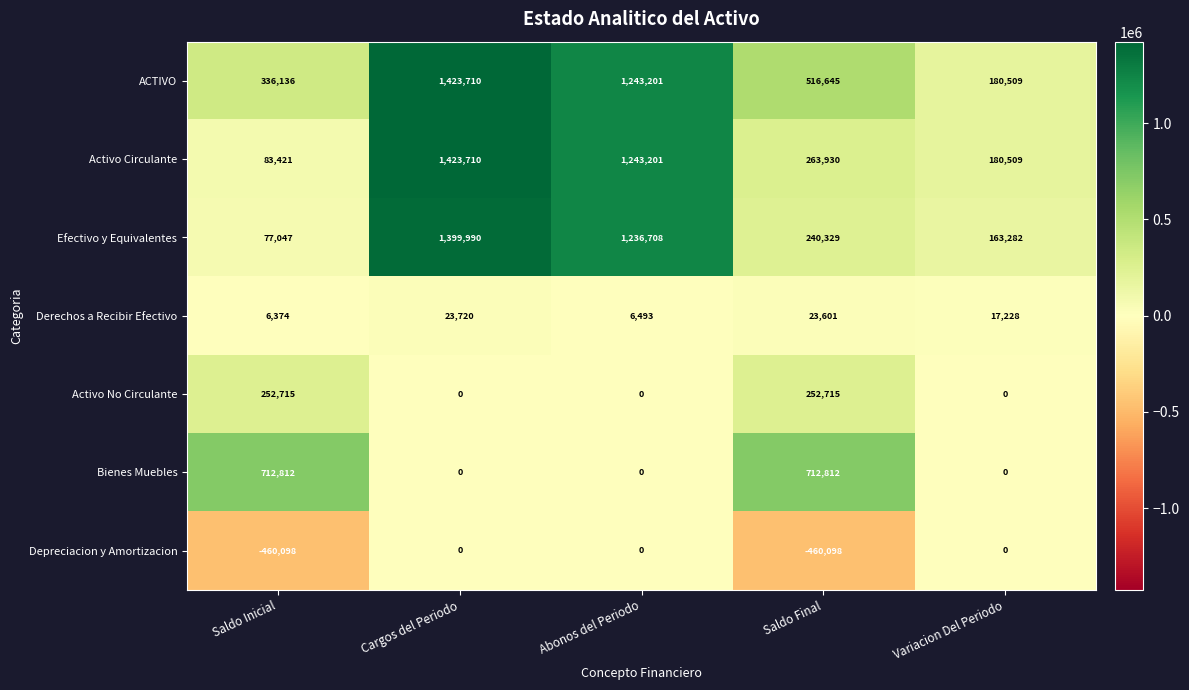

Which series changed the most between Saldo Inicial and Variacion Del Periodo?

Bienes Muebles